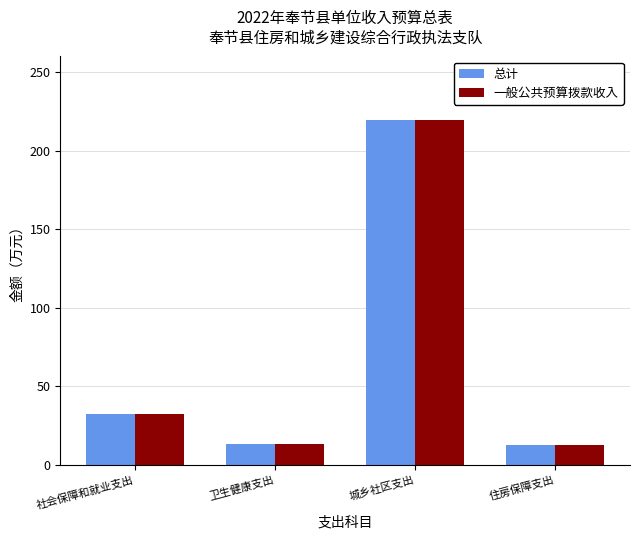

At which category is the sum across all series the highest?

城乡社区支出